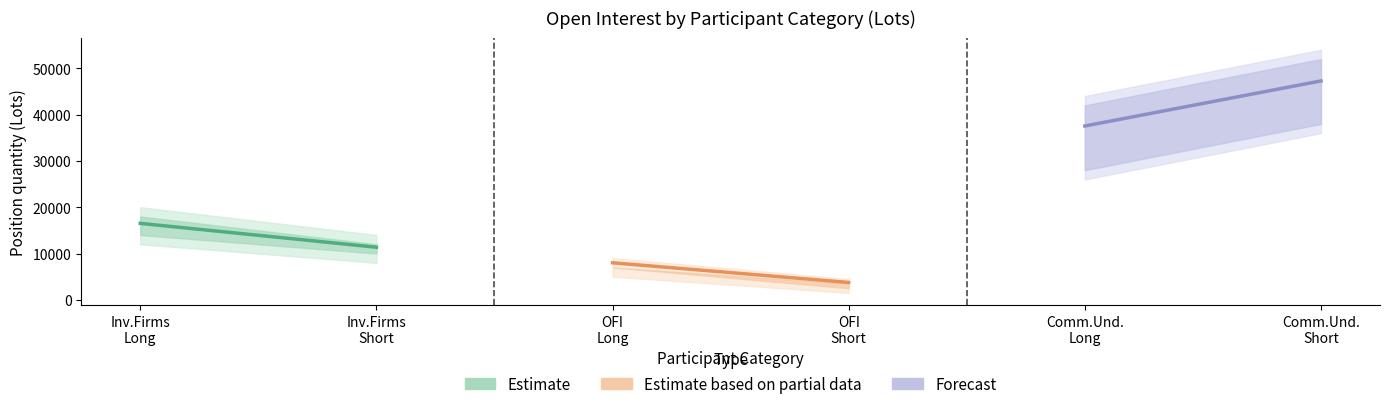

How many data points in Estimate are less than 16511?

1